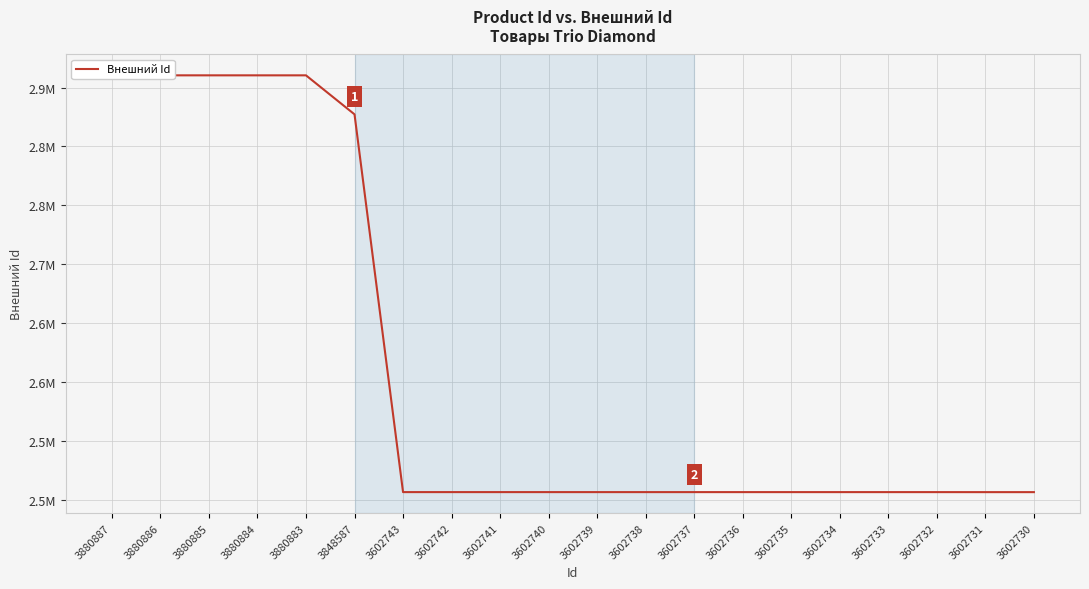

What is the ratio of the value at 3602730 to the value at 3880886?

0.9